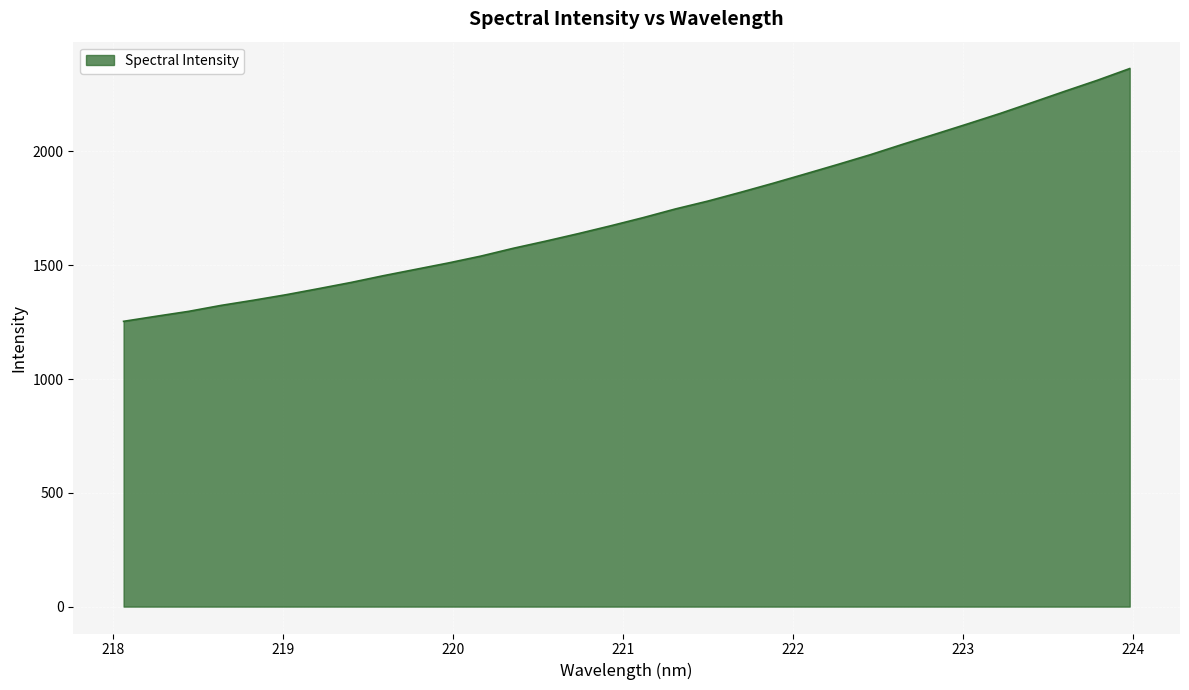

What is the difference between the maximum and minimum values?

1110.5